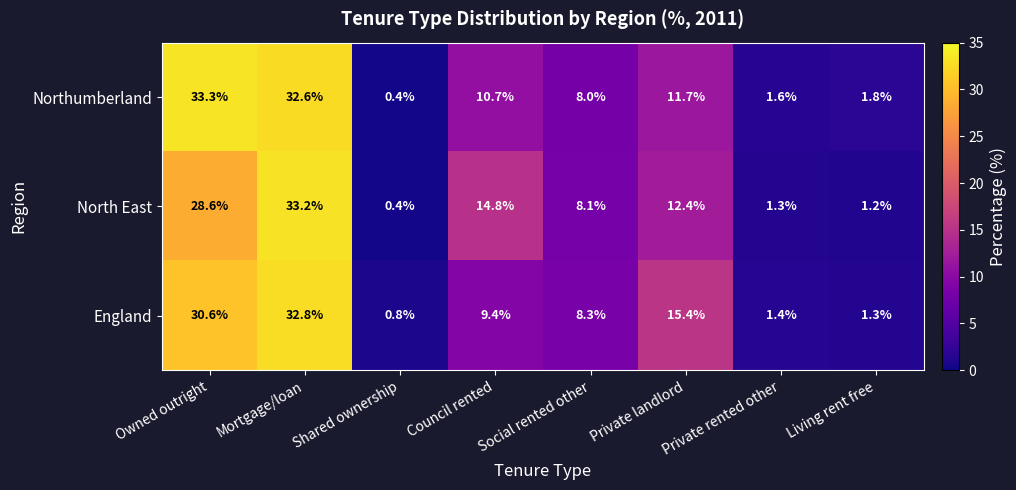

Which label corresponds to the smallest value in the chart?

Shared ownership